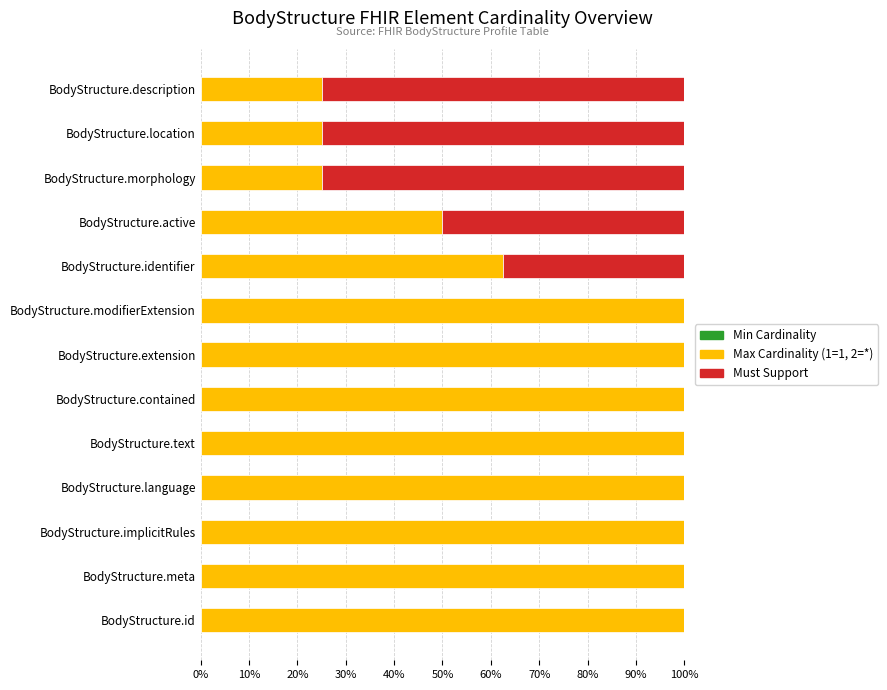

How many series are shown in this chart?

2